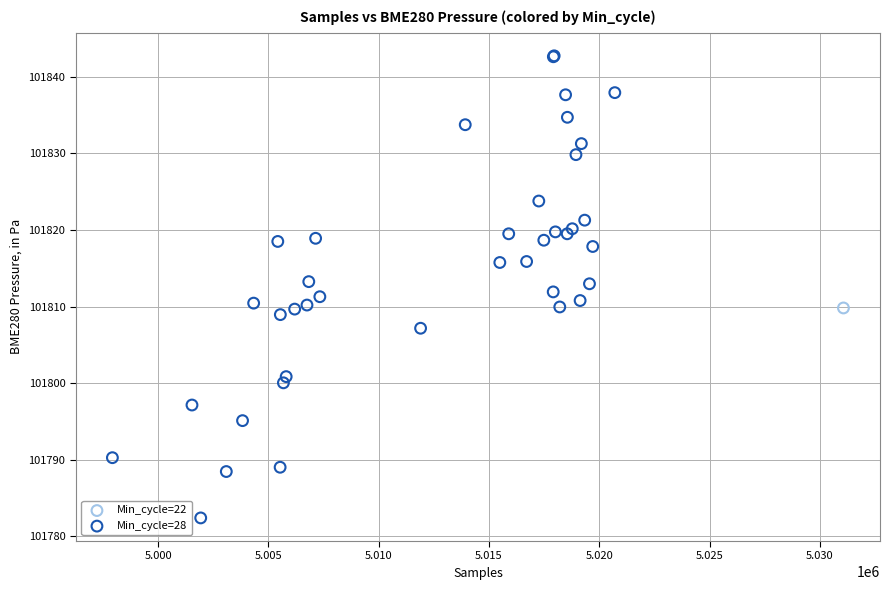

What are all the series names shown in the legend?

Min_cycle=22, Min_cycle=28